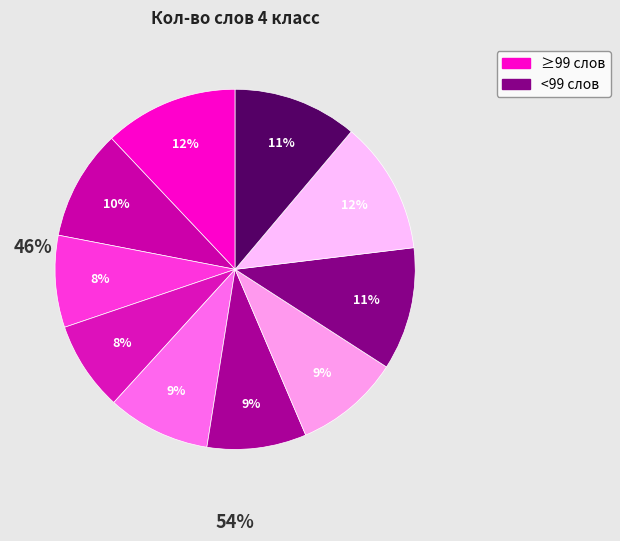

Is there any slice that represents more than half of the pie?

No